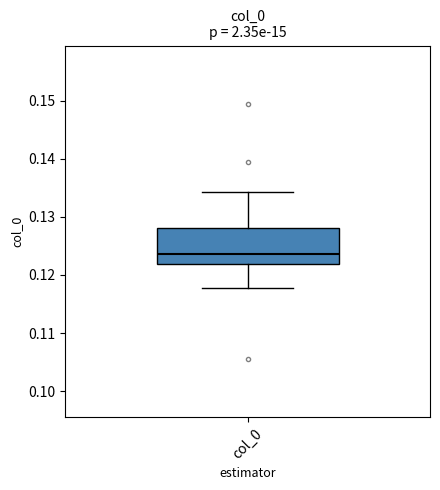

Transcribe this box plot: give where the median line is, the range the box spans, and where the two whiskers end, as read against the y-axis. The values are not printed on the chart, so give them approximately, as read against the axis.

median 0.124, box 0.122 to 0.128, whiskers 0.118 to 0.134